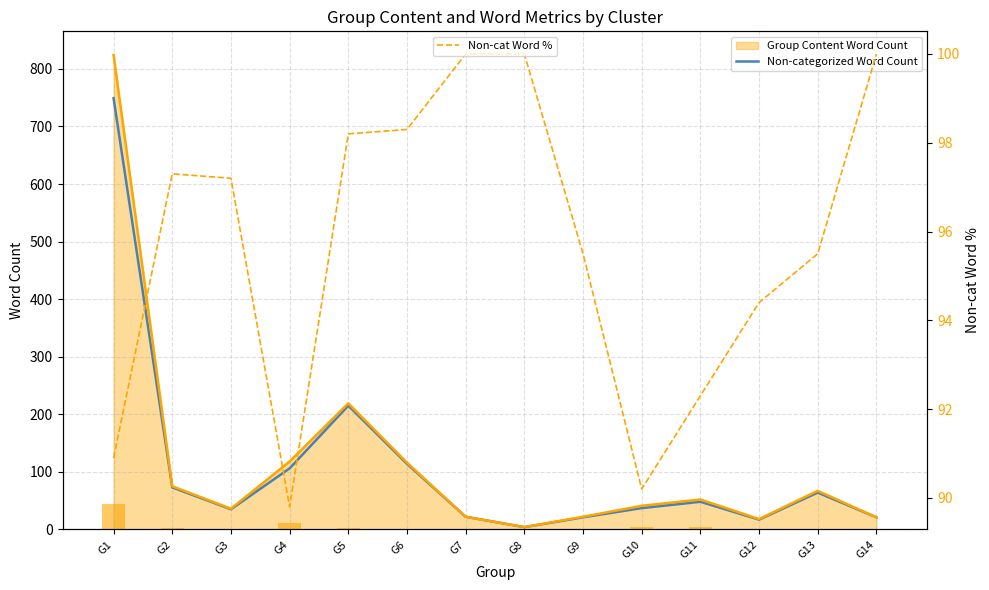

What is the lowest value of the Non-cat Word % series?

89.8